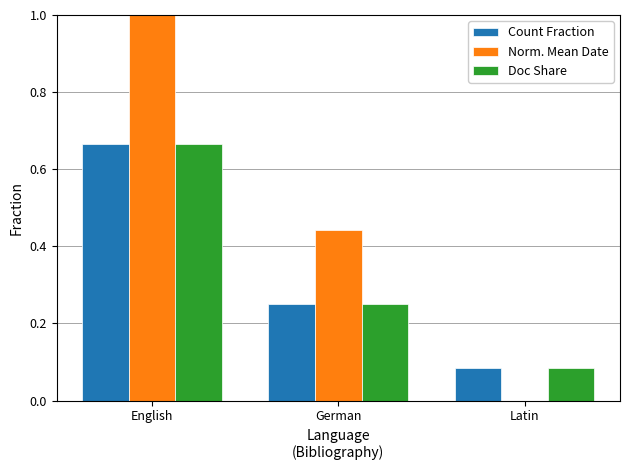

Where is Norm. Mean Date nearest to the value 0?

Latin